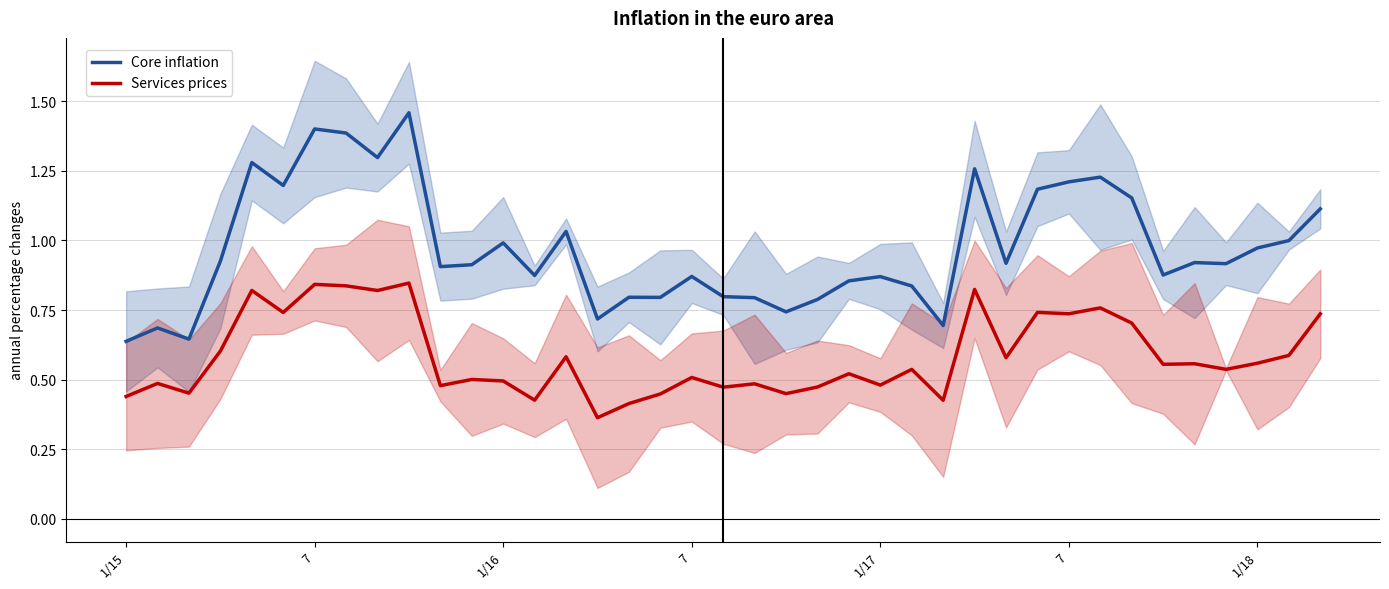

True or false: Services prices and Core inflation cross at least once.

False